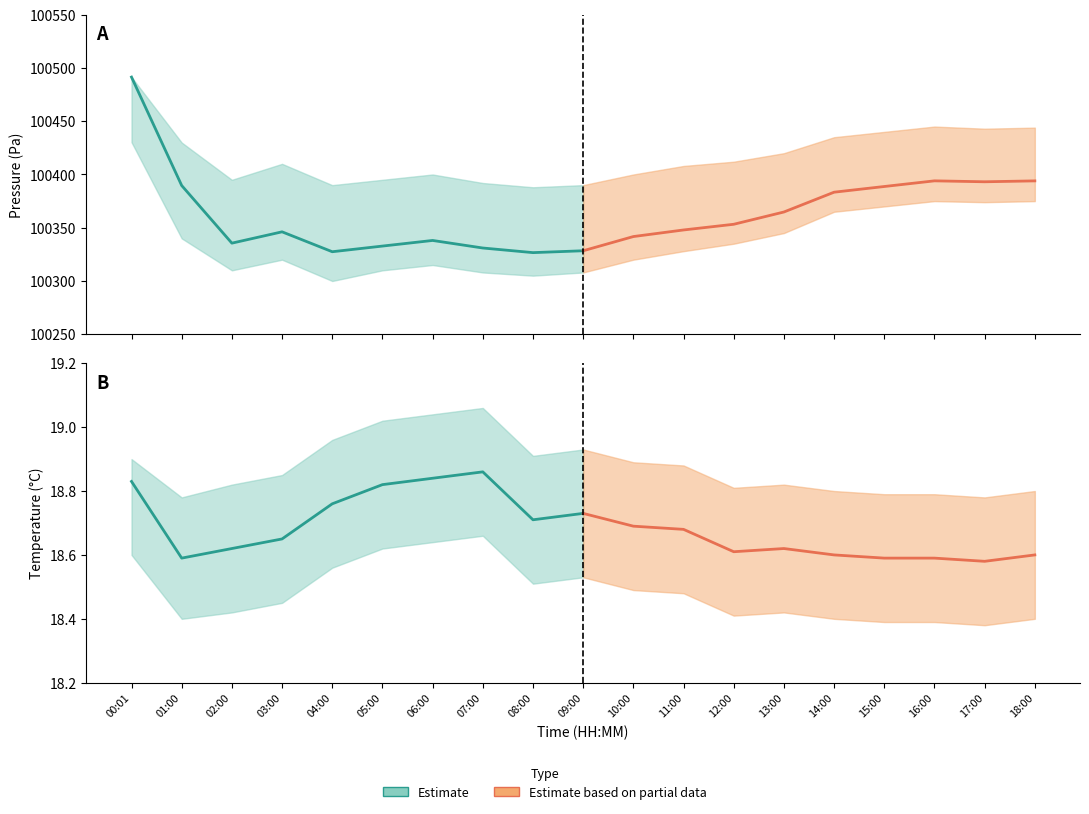

True or false: temperature_upper and pressure_upper intersect in this chart.

False